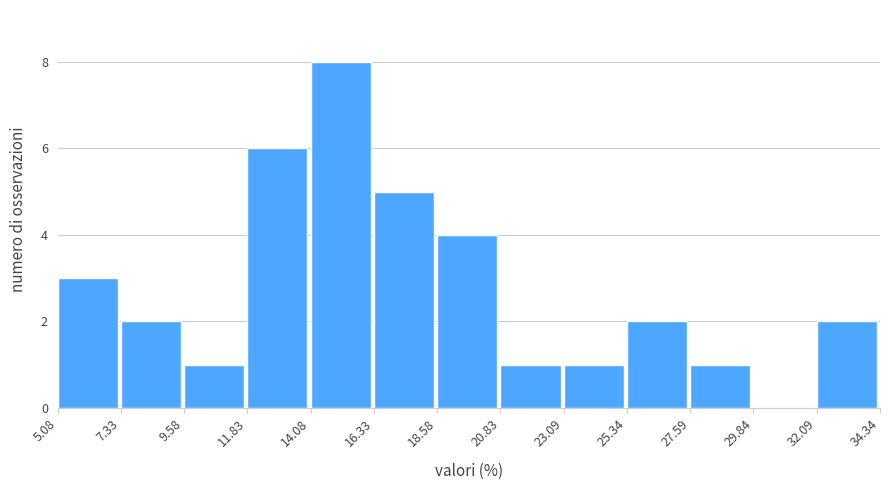

Reading left to right, list every bar in this chart as the range it spans on the x-axis followed by its height. The values are not printed on the chart, so give them approximately, as read against the axis.

5.08 to 7.33: 3
7.33 to 9.58: 2
9.58 to 11.83: 1
11.83 to 14.08: 6
14.08 to 16.33: 8
16.33 to 18.58: 5
18.58 to 20.83: 4
20.83 to 23.09: 1
23.09 to 25.34: 1
25.34 to 27.59: 2
27.59 to 29.84: 1
29.84 to 32.09: 0
32.09 to 34.34: 2